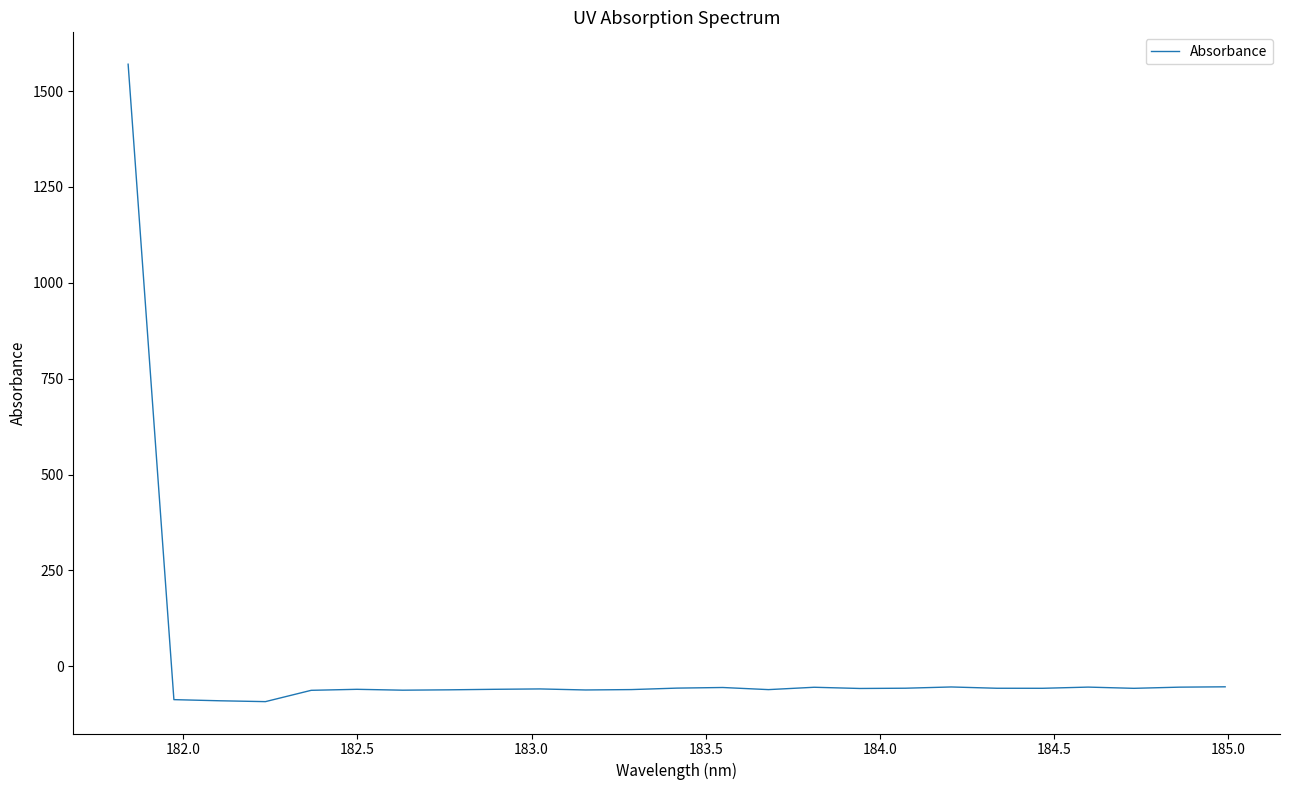

What is the difference between the maximum and minimum values?

1661.9